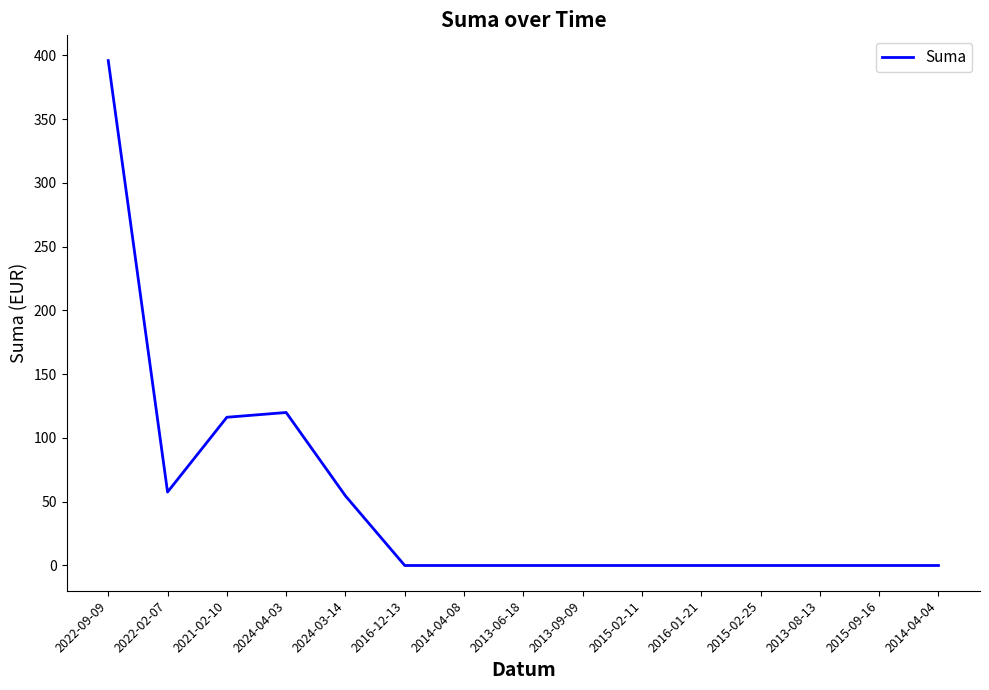

What is the difference between the second highest and second lowest values?

120.0